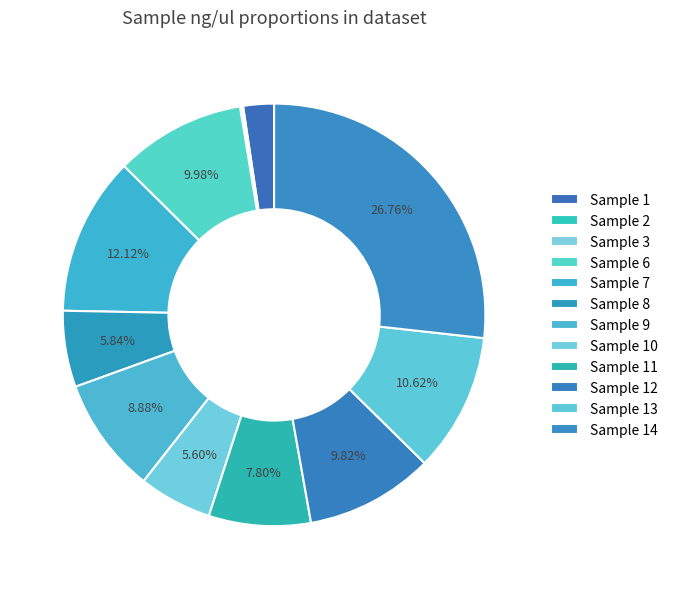

The Sample 7 slice represents 21% of the pie. True or false?

False